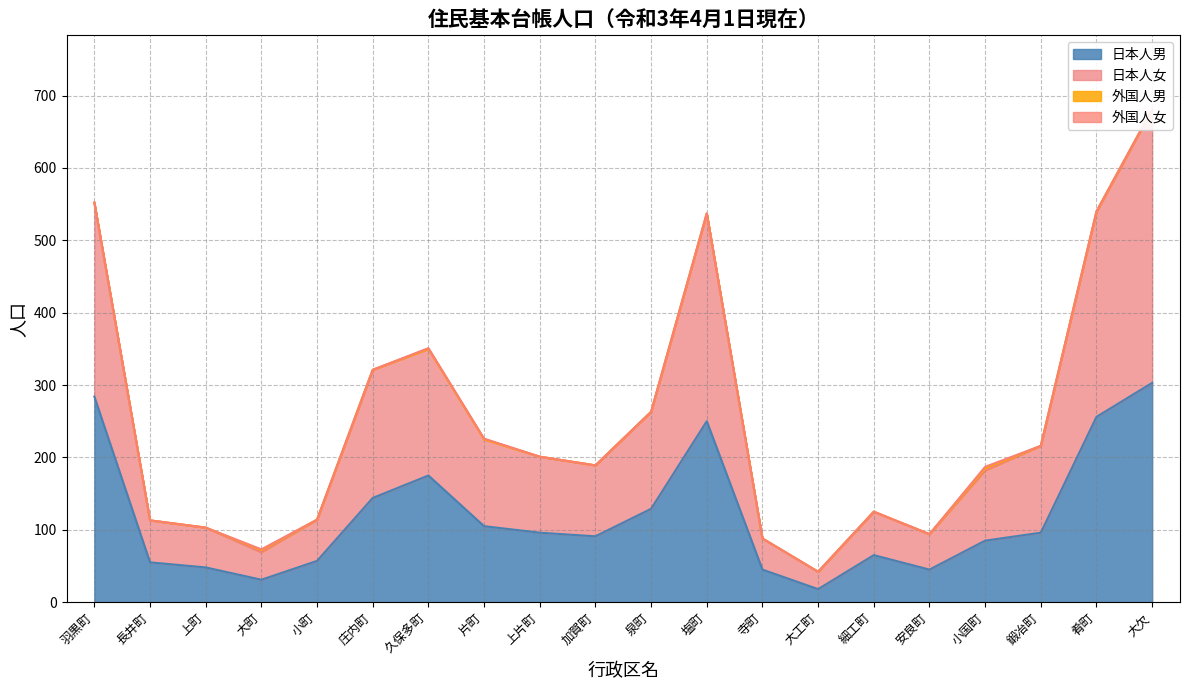

Does the chart display data point markers on the line(s)?

No